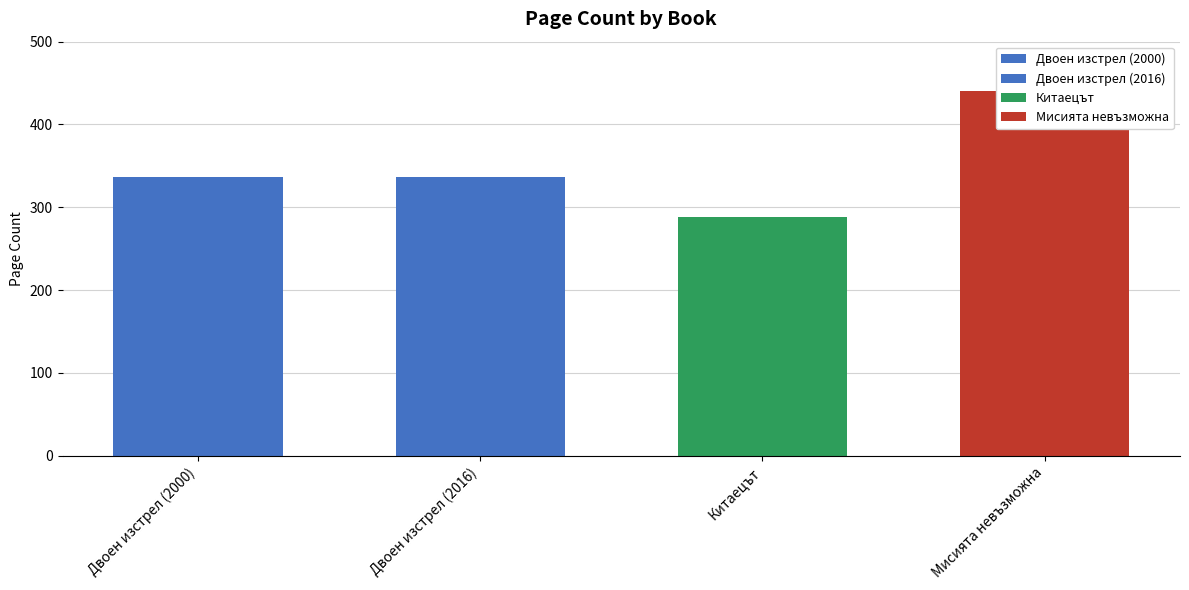

Rank the categories by value from highest to lowest.

Мисията невъзможна, Двоен изстрел (2000), Двоен изстрел (2016), Китаецът